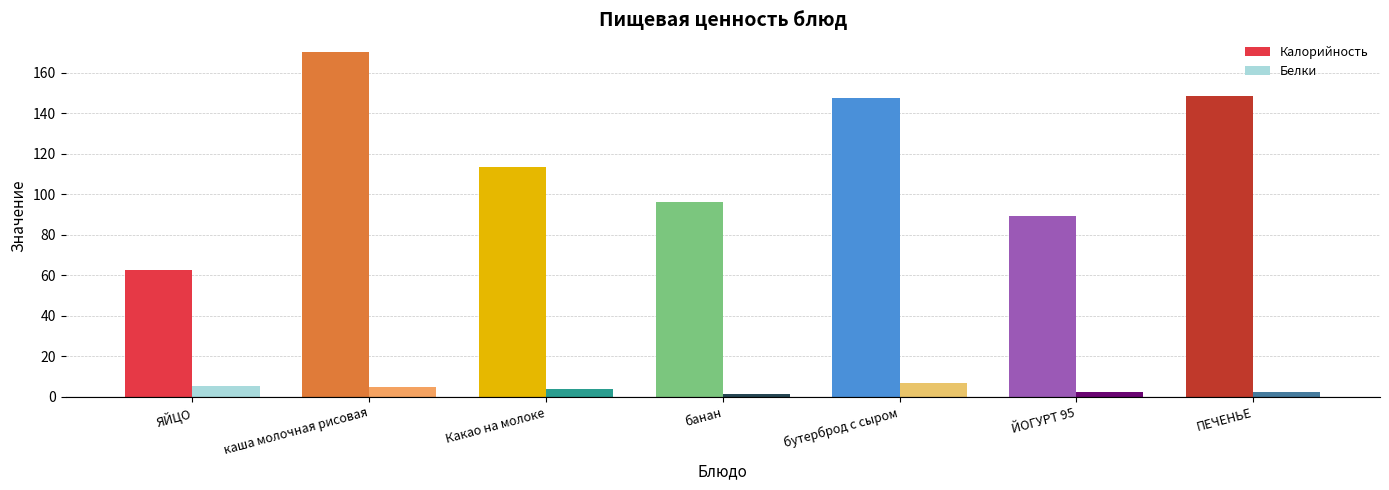

Which series has the widest spread of values?

Калорийность